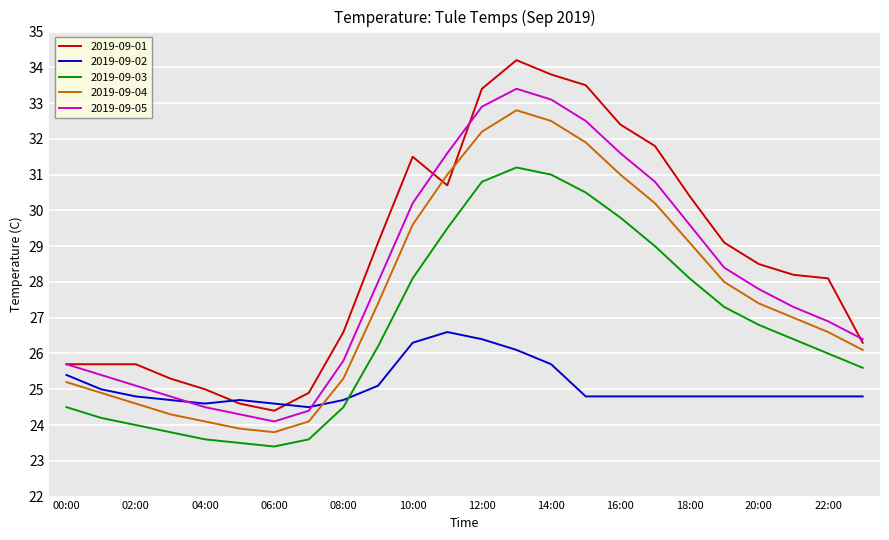

How many intersections are there between 2019-09-03 and 2019-09-02?

1